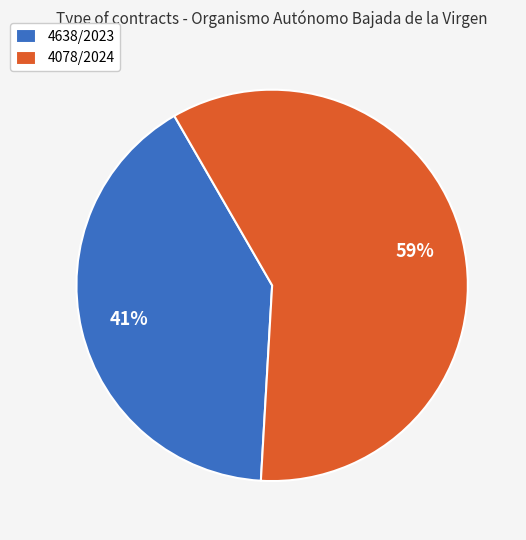

What is the smallest slice in the pie chart?

4638/2023